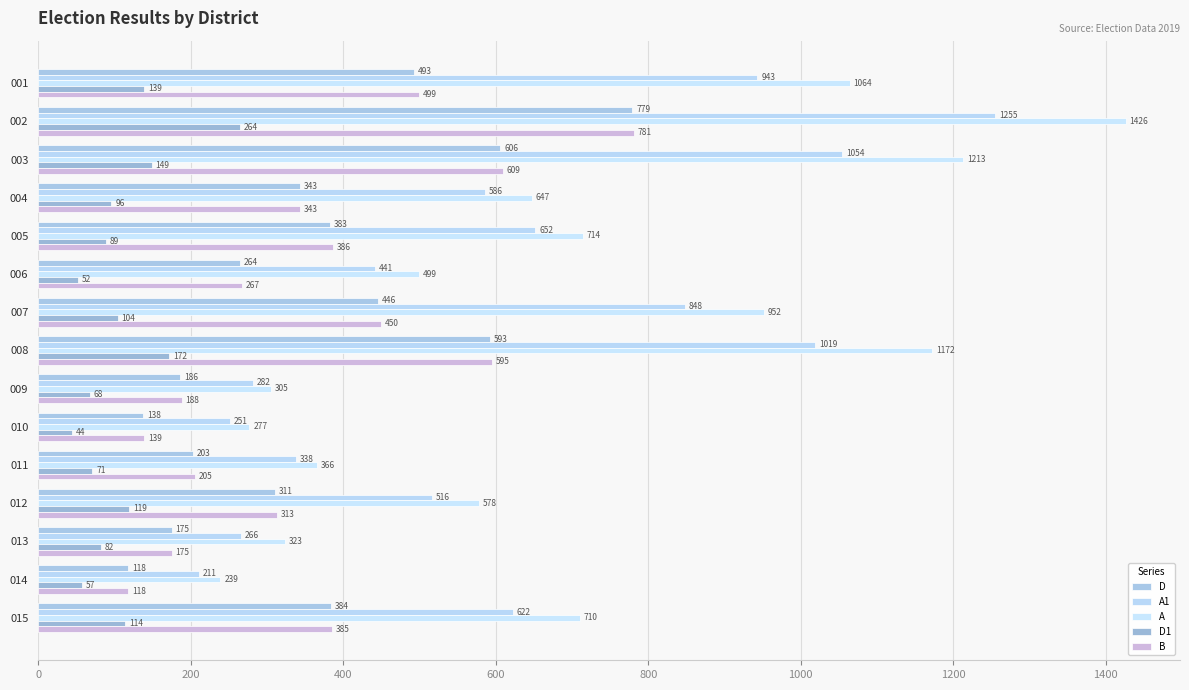

Count the number of categories in the chart.

15